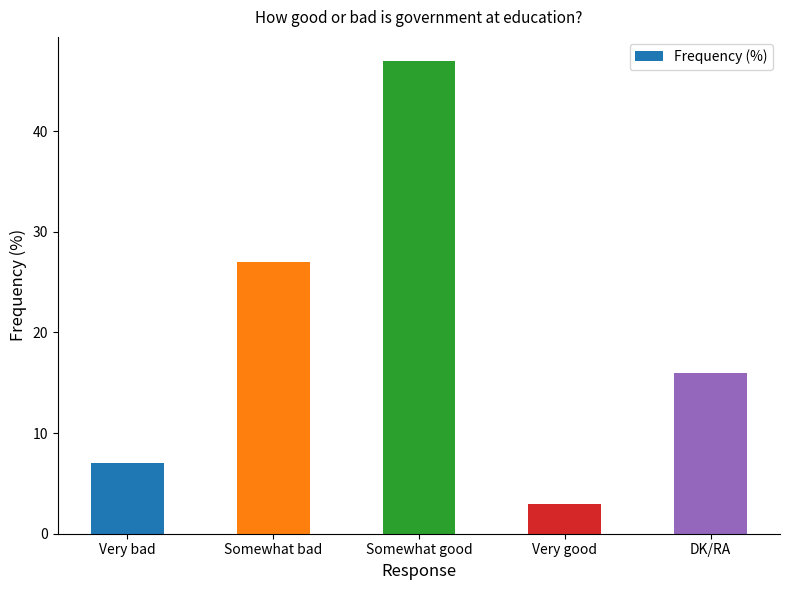

Reading left to right, transcribe all the data shown in this chart.

Very bad=7	Somewhat bad=27	Somewhat good=47	Very good=3	DK/RA=16